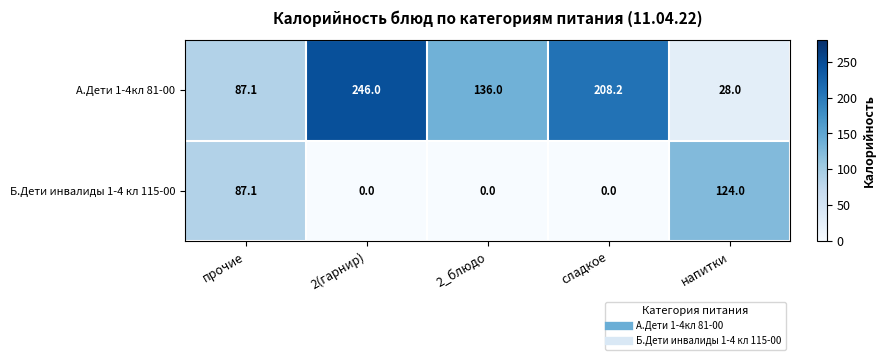

Is it true that Б.Дети инвалиды 1-4 кл 115-00 equals 87.1 at прочие?

True